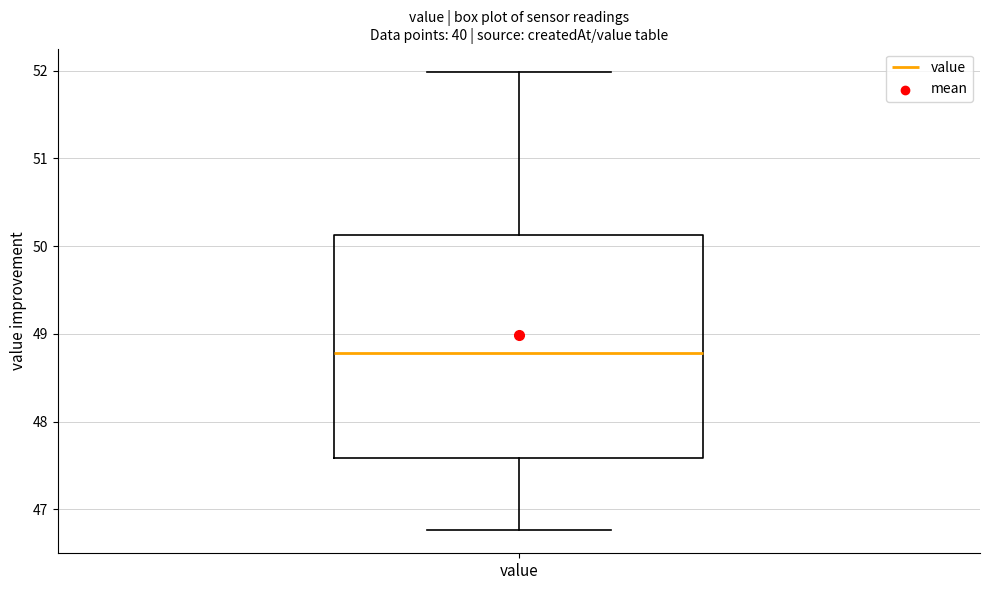

Transcribe this box plot: give where the median line is, the range the box spans, and where the two whiskers end, as read against the y-axis. The values are not printed on the chart, so give them approximately, as read against the axis.

median 48.8, box 47.6 to 50.1, whiskers 46.8 to 52.0